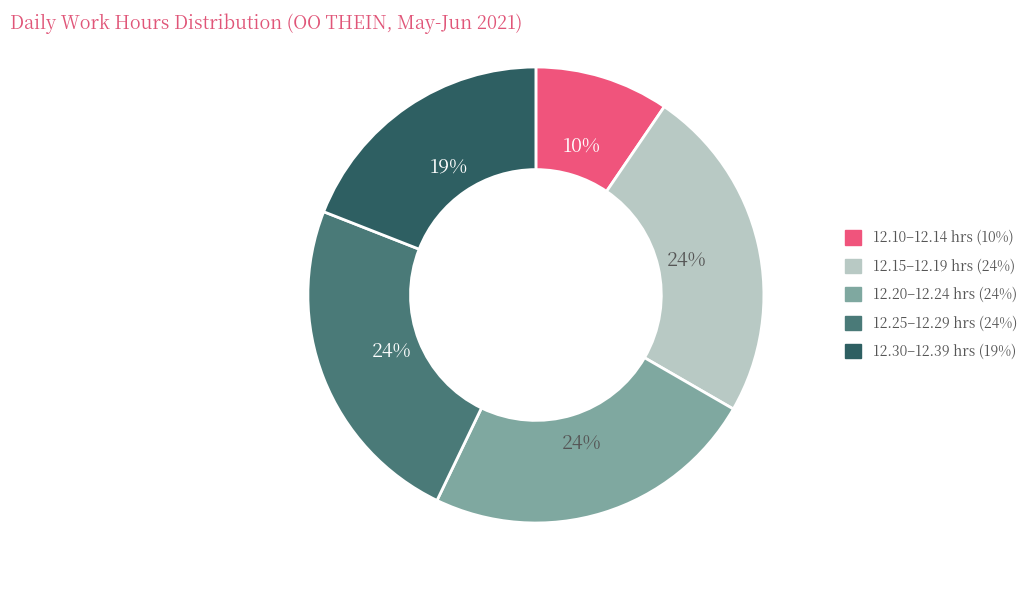

To the nearest percent, what is the average slice percentage?

20%